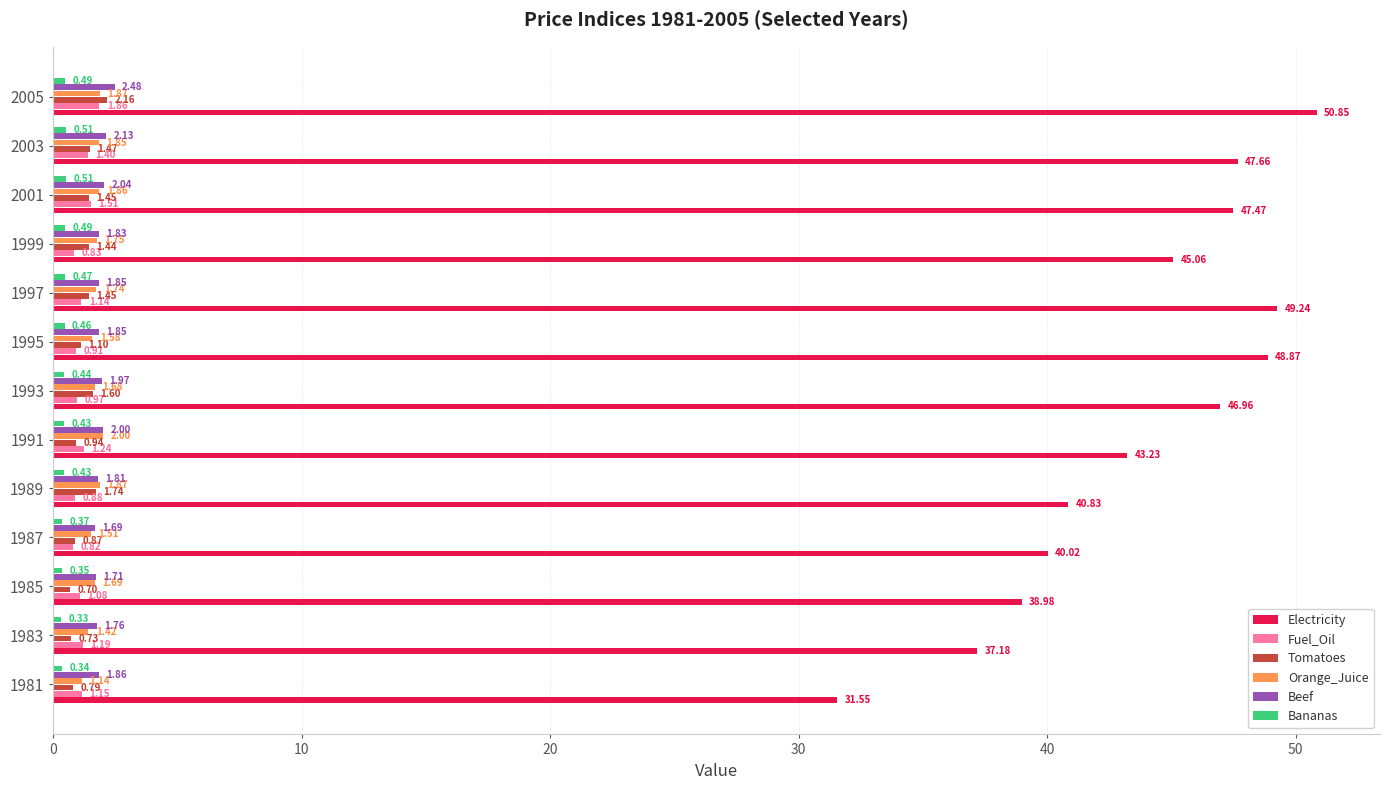

Is the value of Beef at 1993 greater than the value of Tomatoes at 1999?

Yes